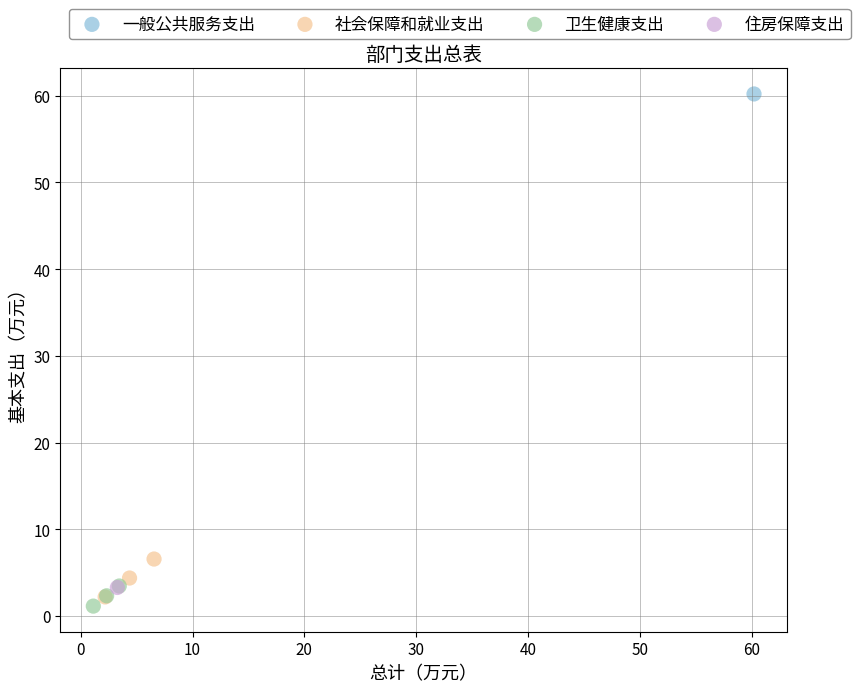

What are all the series names shown in the legend?

一般公共服务支出, 社会保障和就业支出, 卫生健康支出, 住房保障支出